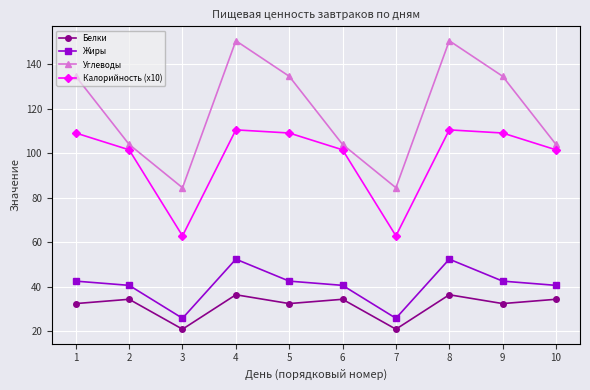

True or false: Углеводы and Калорийность (x10) intersect in this chart.

False